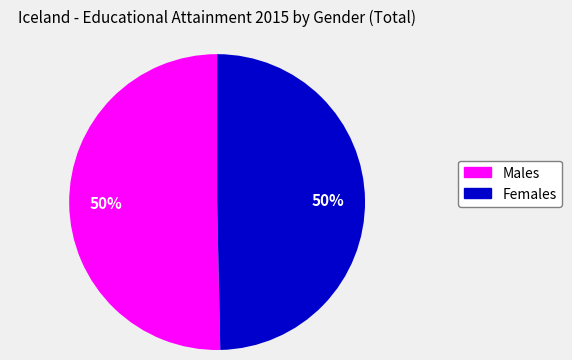

Count the number of slices in the pie.

2